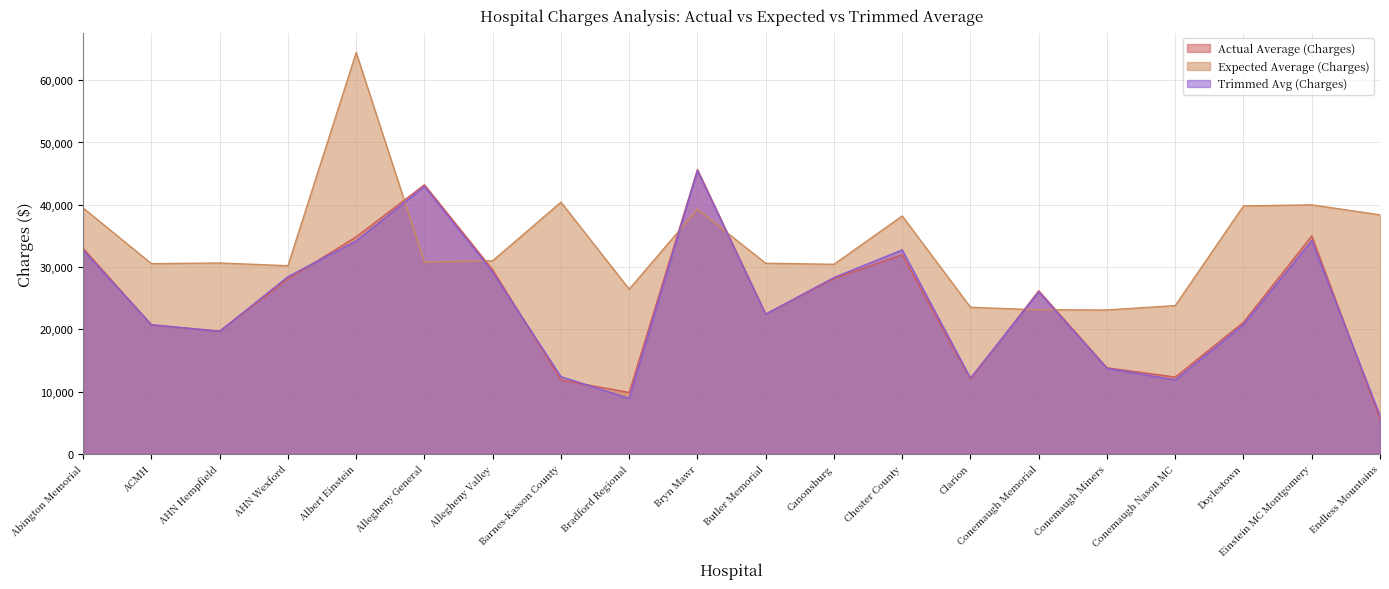

What is the average value of the Actual Average (Charges) series?

24261